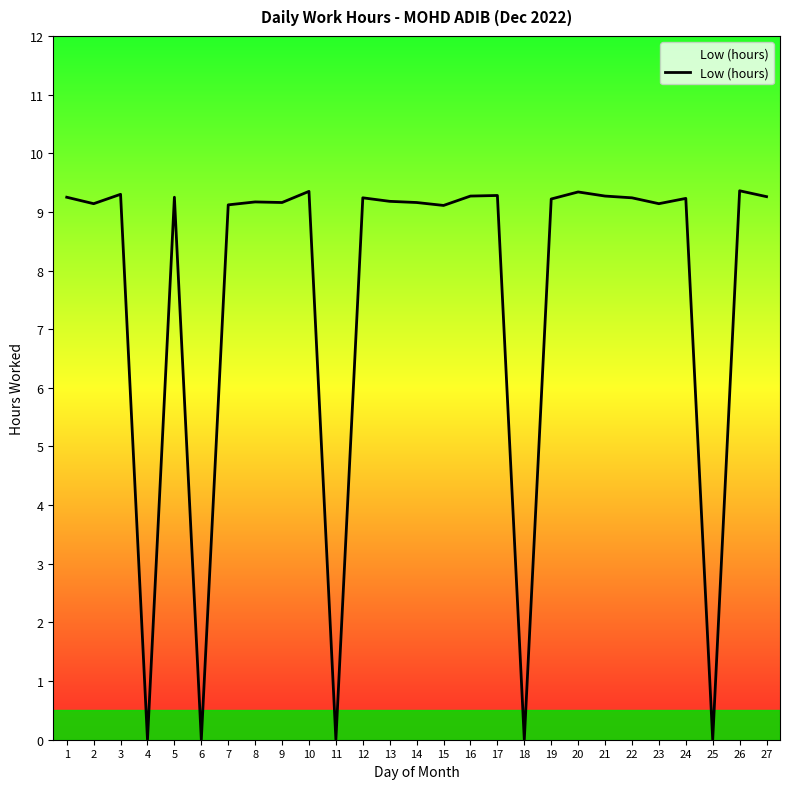

What is the average value?

7.5